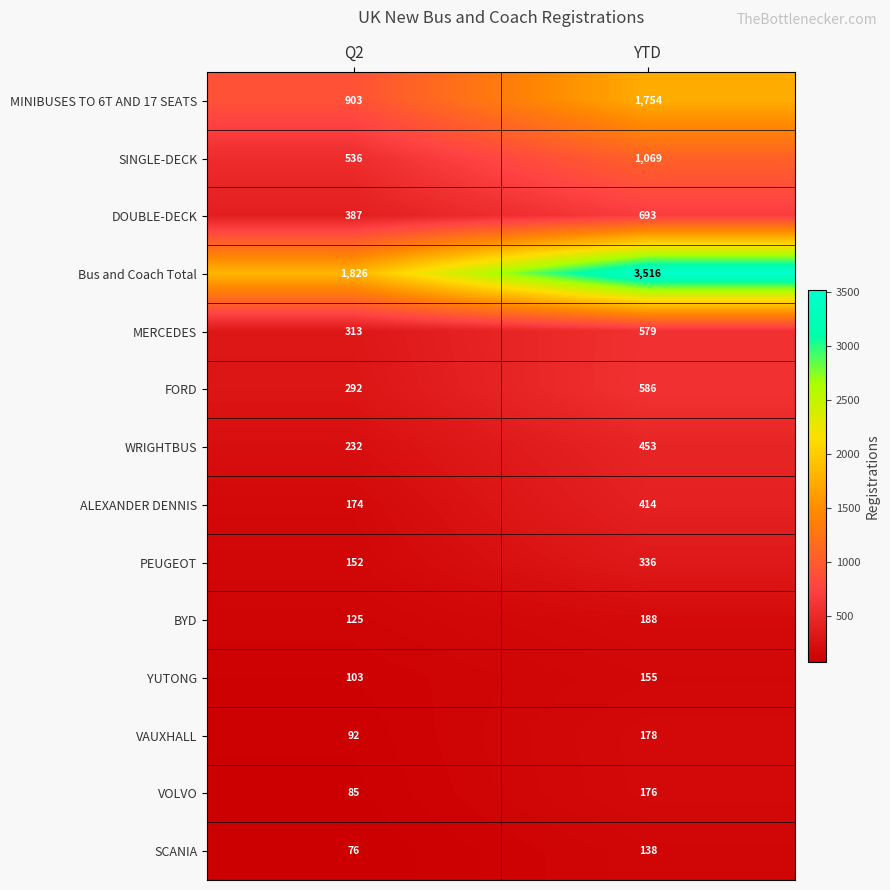

At how many categories does at least one series exceed 3350?

1